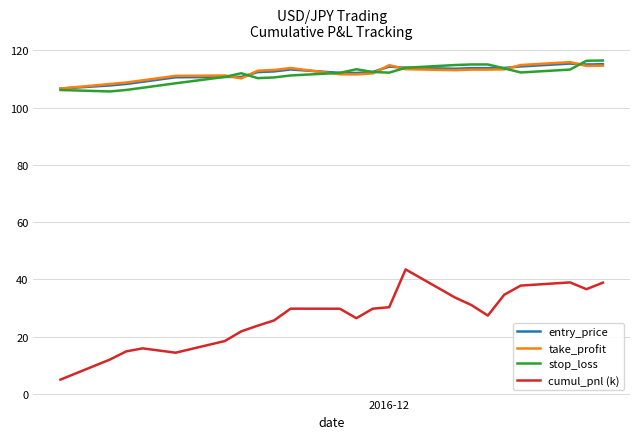

Which series has the widest spread of values?

cumul_pnl (k)